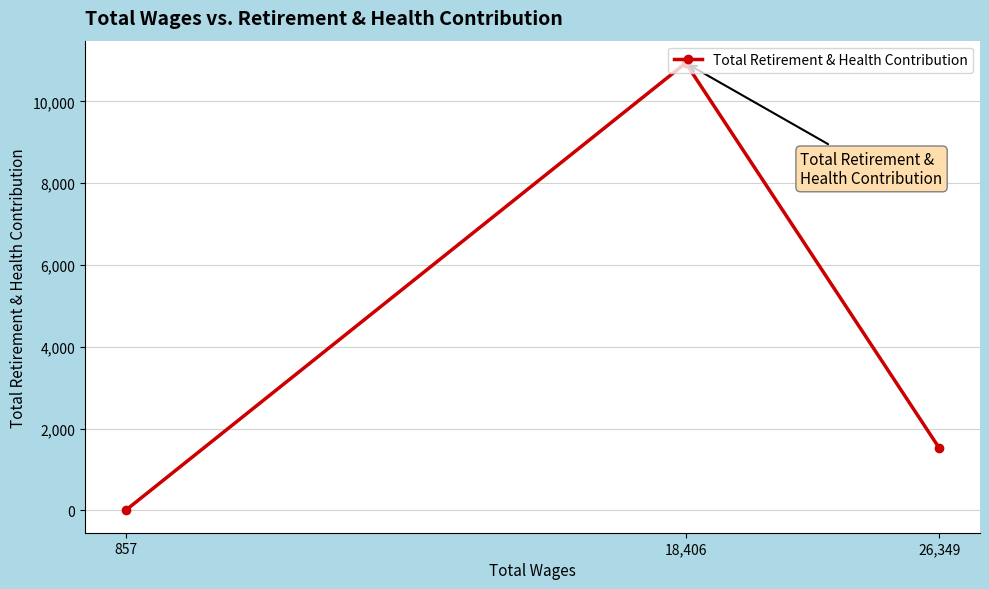

What is the label of the 1st point from the right?

26,349